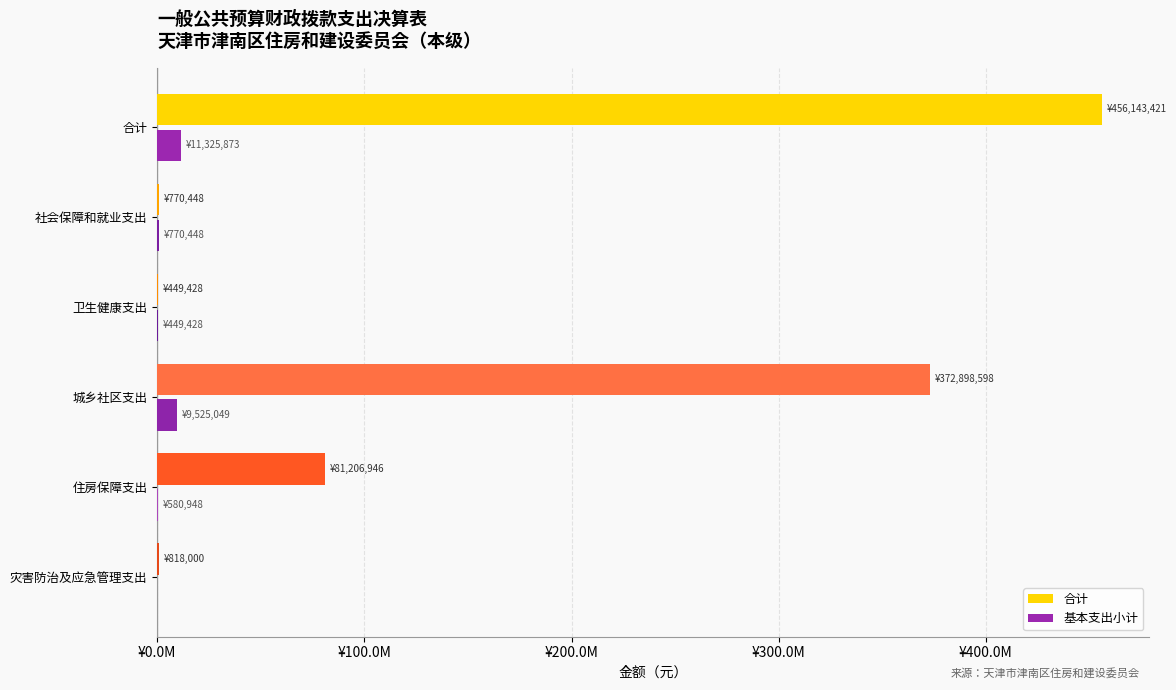

What is the maximum value shown in the chart?

456143420.6